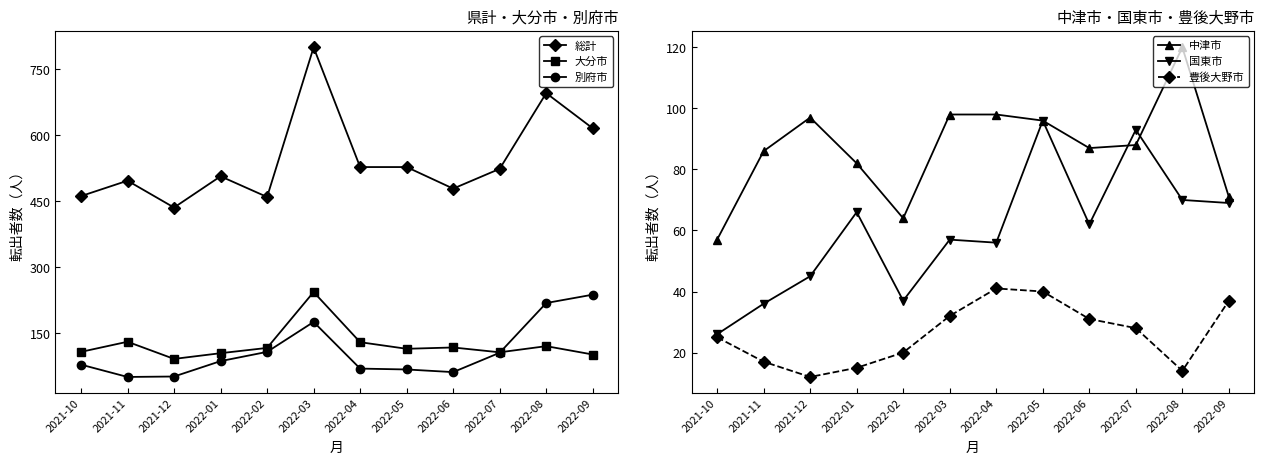

Is the value of 別府市 at 2021-12 greater than the value of 総計 at 2022-09?

No